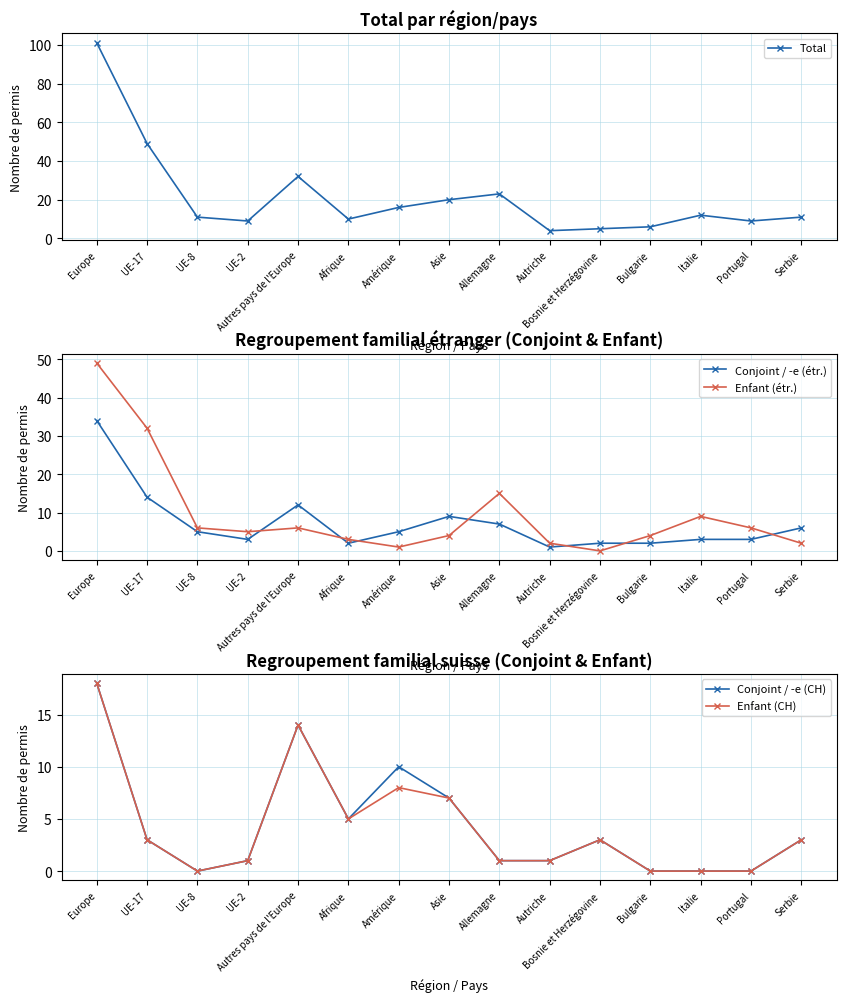

Which category has the highest value across all series?

Europe